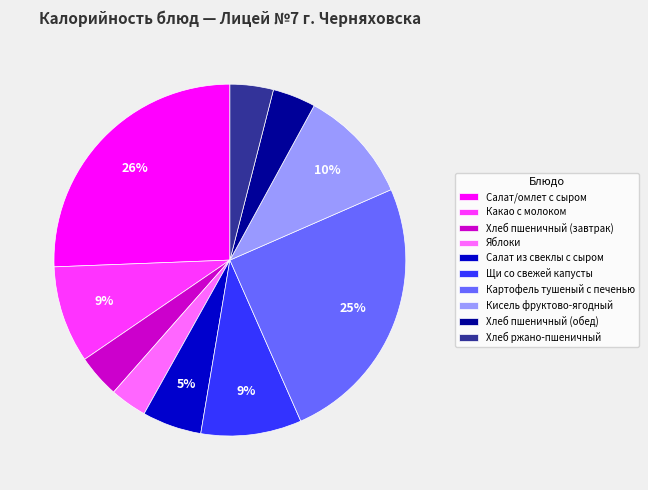

How many slices are in this pie chart?

10